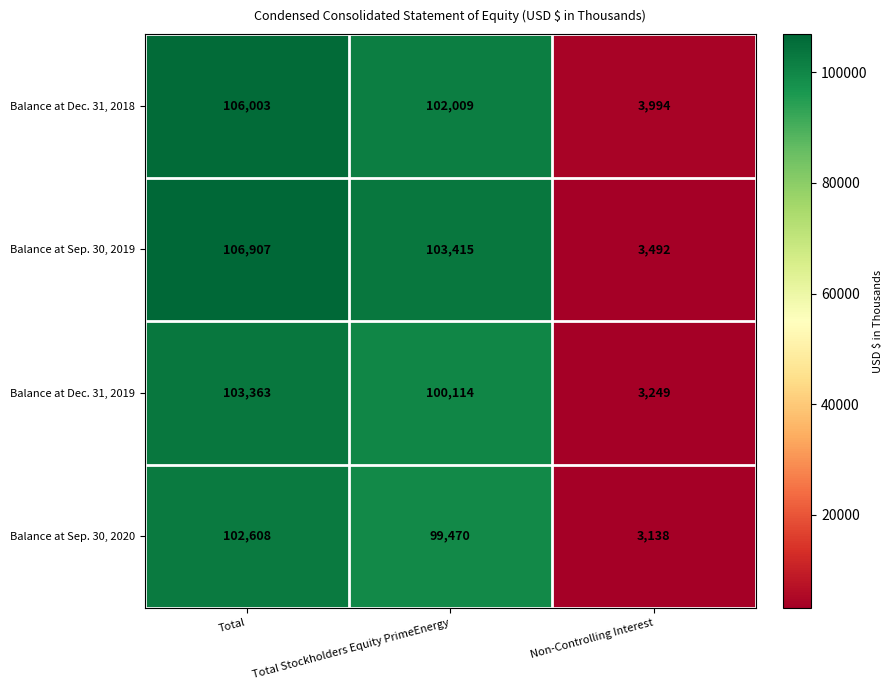

Read the Balance at Dec. 31, 2019 value at Non-Controlling Interest, to the nearest 50.

3250